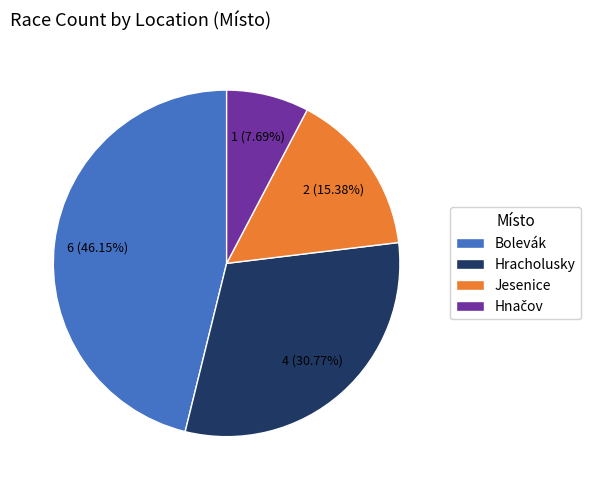

Approximately how many times larger is the value at Bolevák compared to Jesenice?

3.0